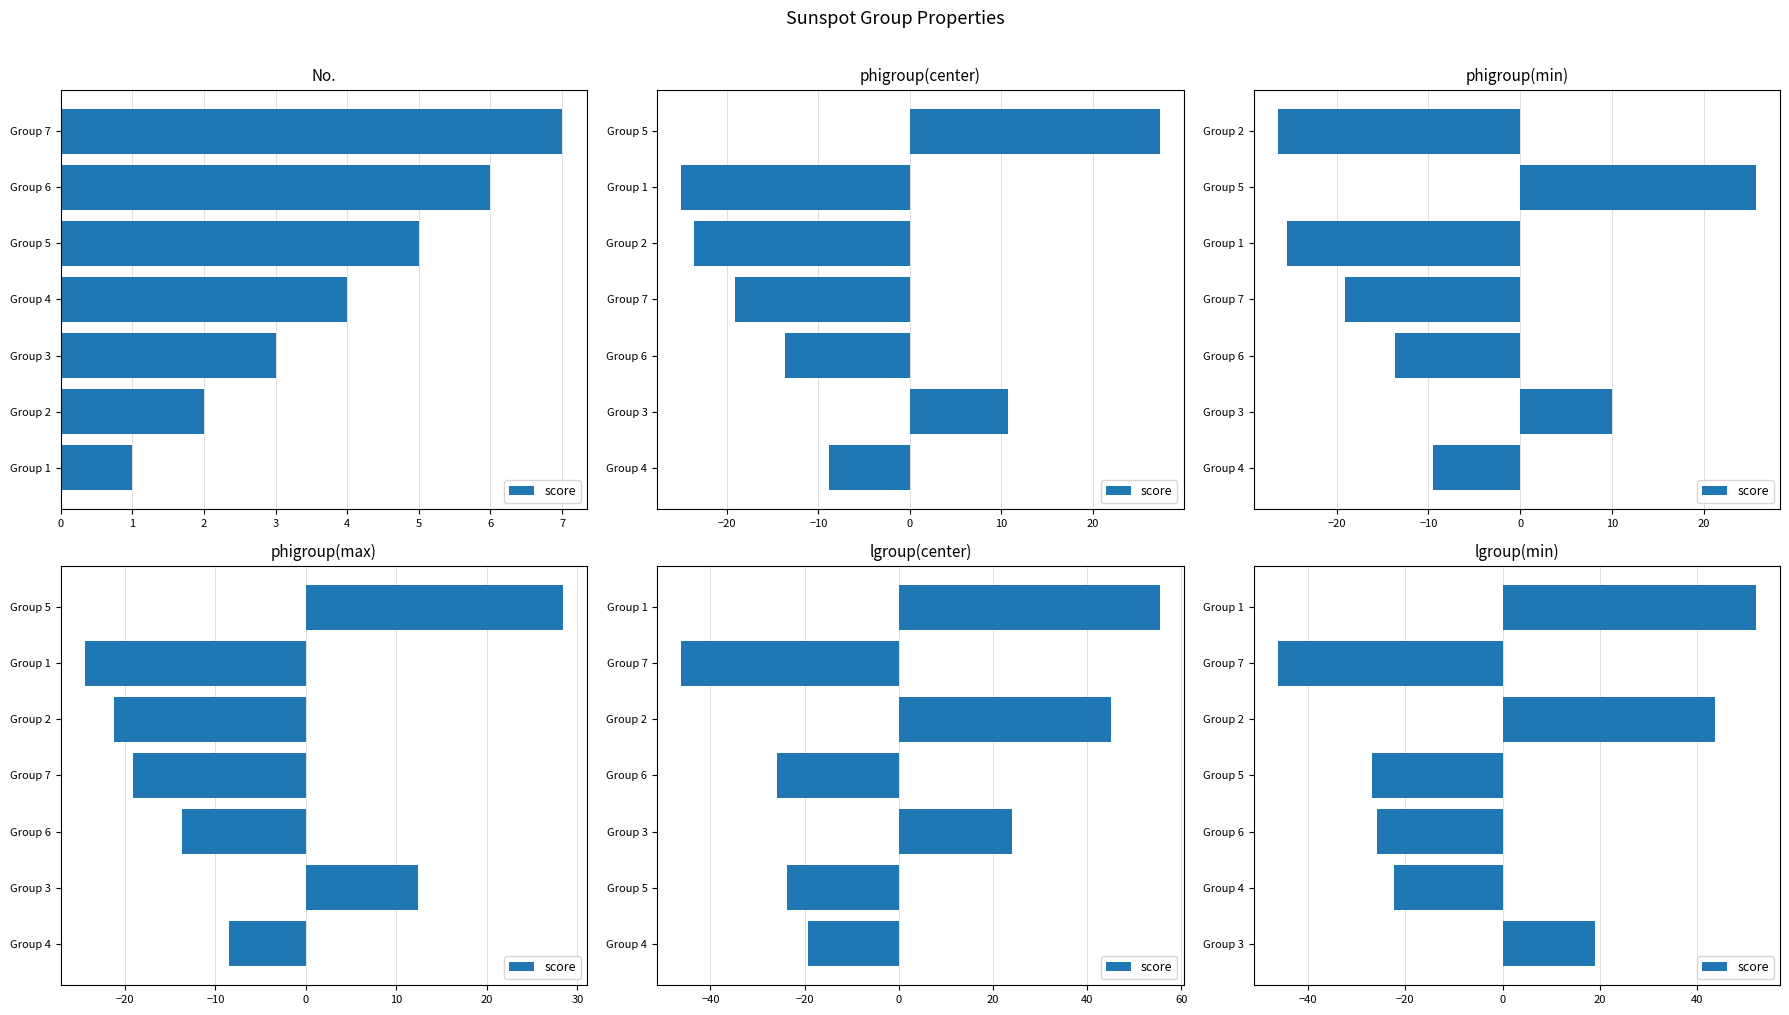

What is the minimum value shown in the chart?

-46.2